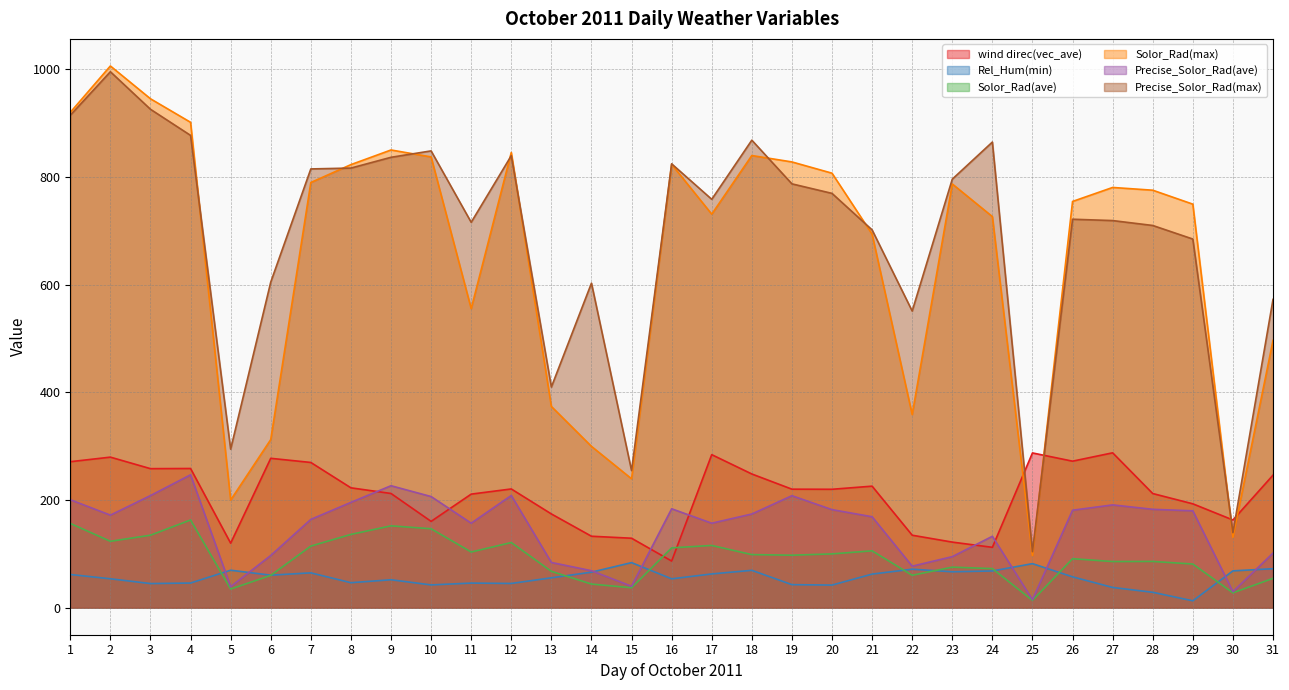

What is the value of the Precise_Solor_Rad(max) point at the 17th from the left?

758.3